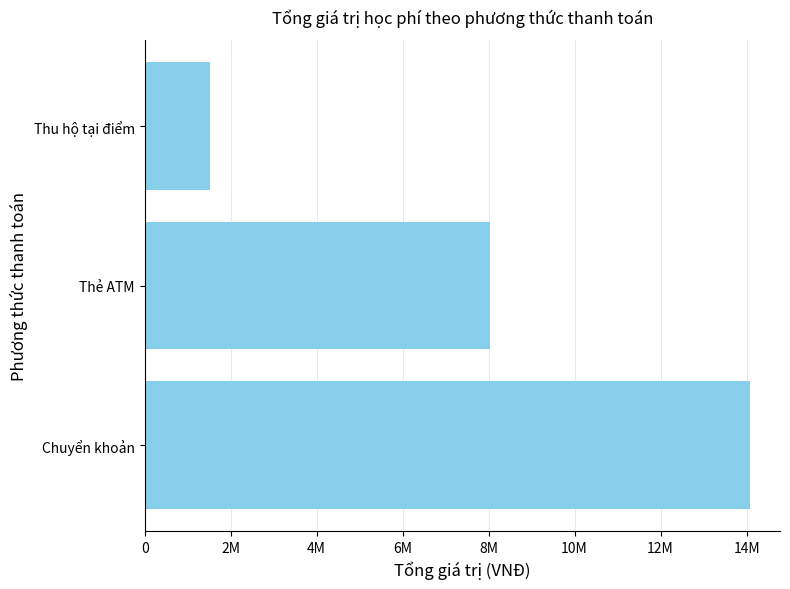

What is the difference between the maximum and second lowest values?

6037000